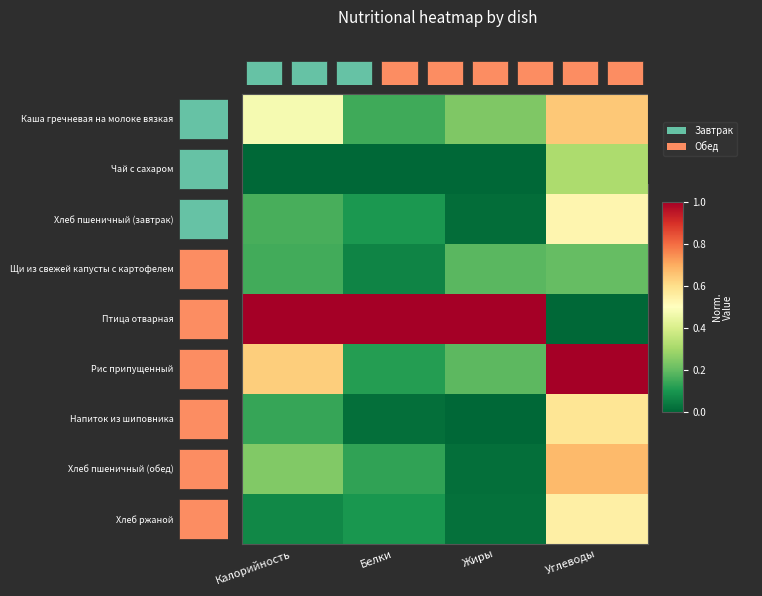

What is the total value across all series at Калорийность?

2.9